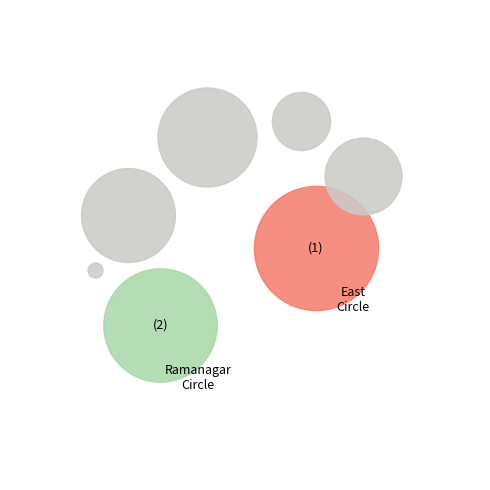

Is there a majority slice in this chart?

No